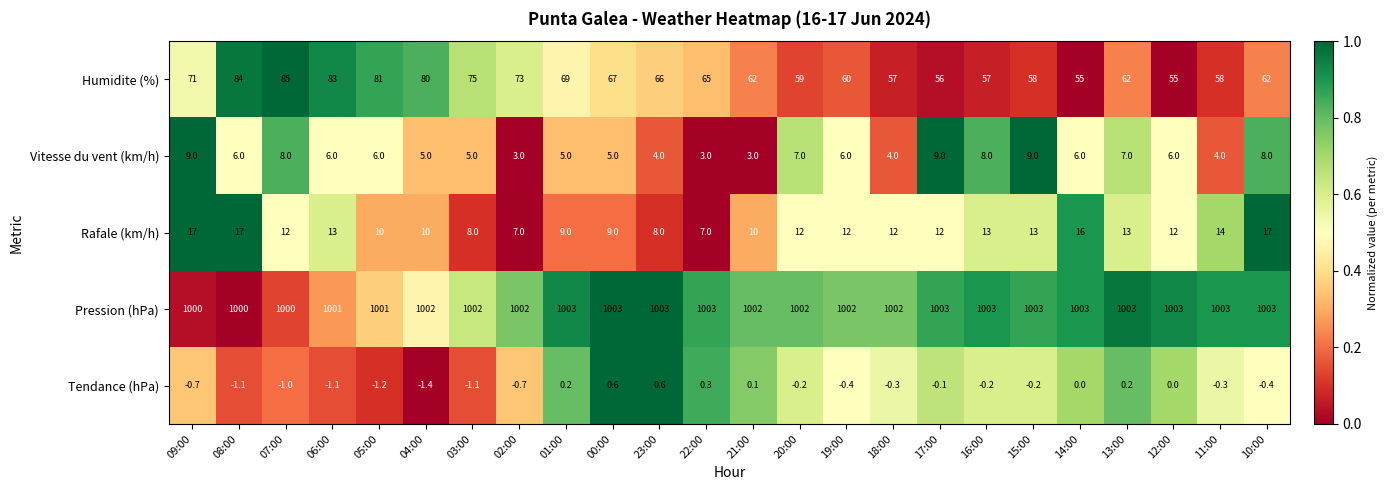

How many data points does each series have?

24